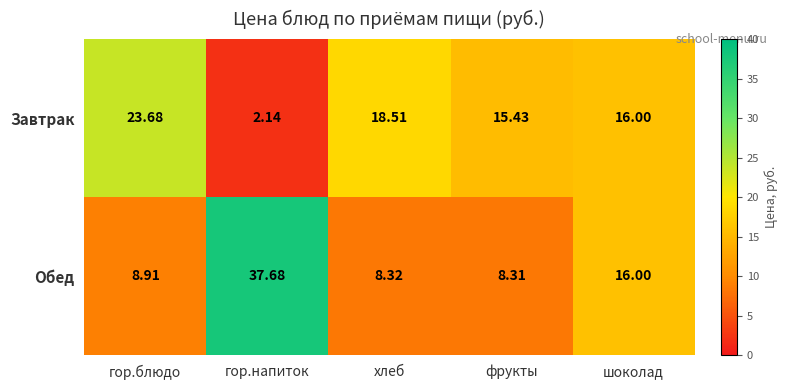

List the series in order of their peak value, lowest first.

Завтрак, Обед